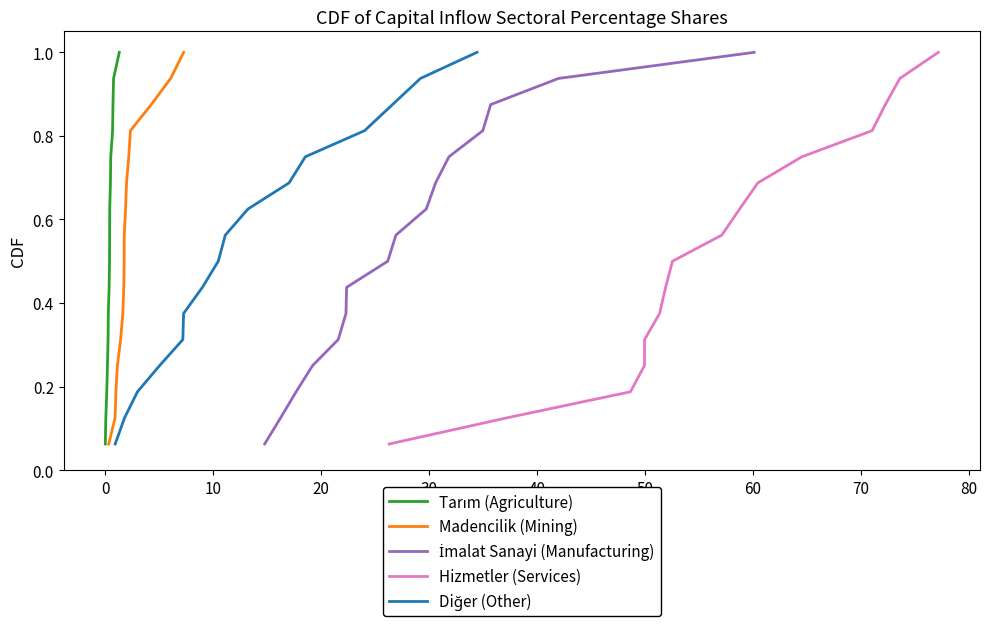

True or false: İmalat Sanayi (Manufacturing) and Tarım (Agriculture) cross at least once.

False